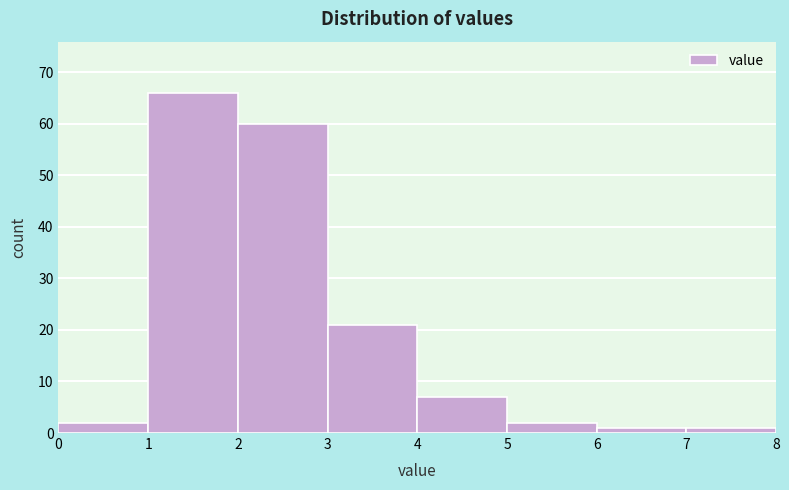

Reading left to right, list every bar in this chart as the range it spans on the x-axis followed by its height. The values are not printed on the chart, so give them approximately, as read against the axis.

0 to 1: 2
1 to 2: 66
2 to 3: 60
3 to 4: 21
4 to 5: 7
5 to 6: 2
6 to 7: 1
7 to 8: 1